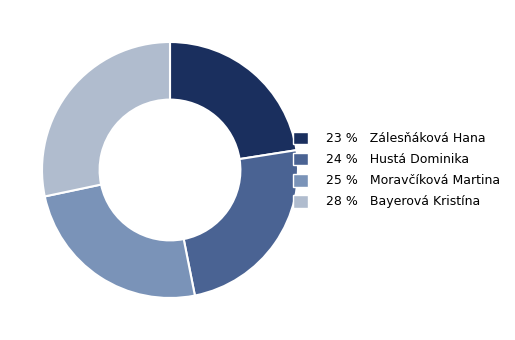

How many segments does this pie chart have?

4